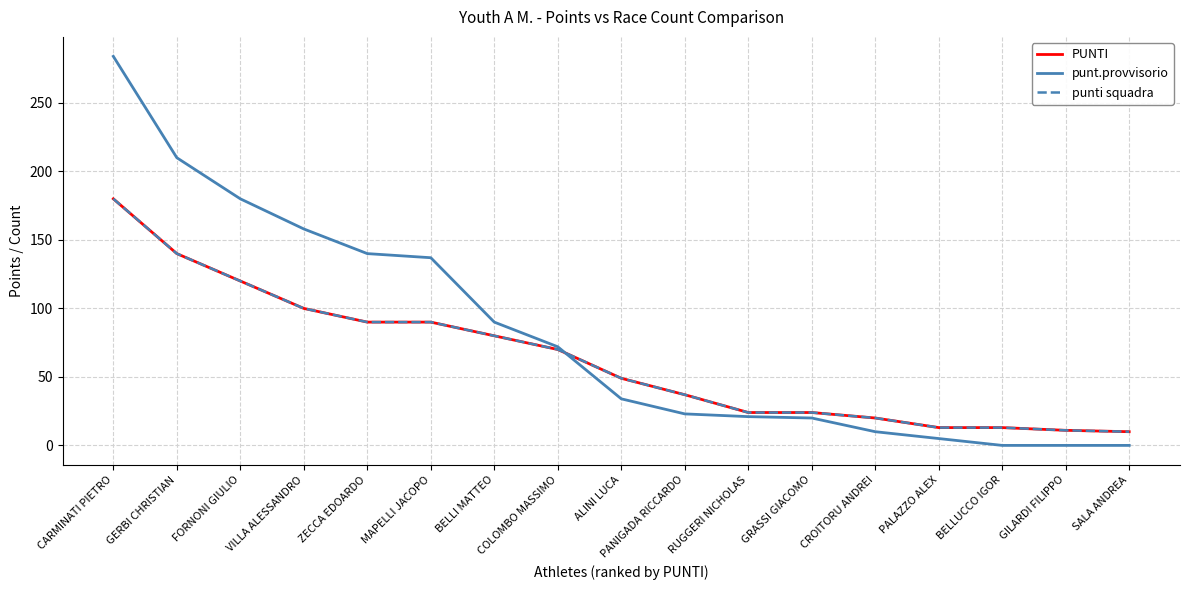

The punt.provvisorio series shows 90 at BELLI MATTEO. True or false?

True